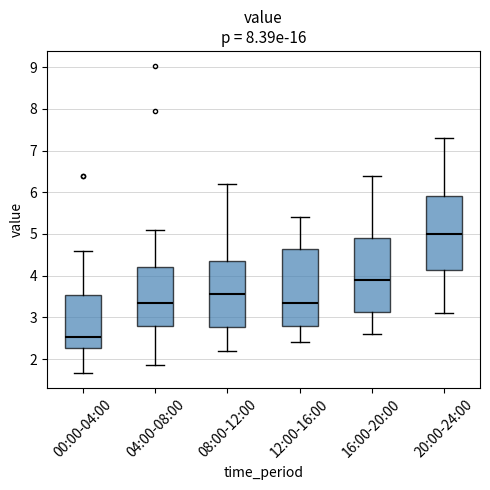

Reading left to right, read every box against the y-axis: the position of its median line, the range the box covers, and the ends of its whiskers. The values are not printed on the chart, so give them approximately, as read against the axis.

00:00-04:00: median 2.5, box 2.3 to 3.5, whiskers 1.7 to 4.6
04:00-08:00: median 3.4, box 2.8 to 4.2, whiskers 1.9 to 5.1
08:00-12:00: median 3.6, box 2.8 to 4.4, whiskers 2.2 to 6.2
12:00-16:00: median 3.4, box 2.8 to 4.7, whiskers 2.4 to 5.4
16:00-20:00: median 3.9, box 3.1 to 4.9, whiskers 2.6 to 6.4
20:00-24:00: median 5.0, box 4.1 to 5.9, whiskers 3.1 to 7.3